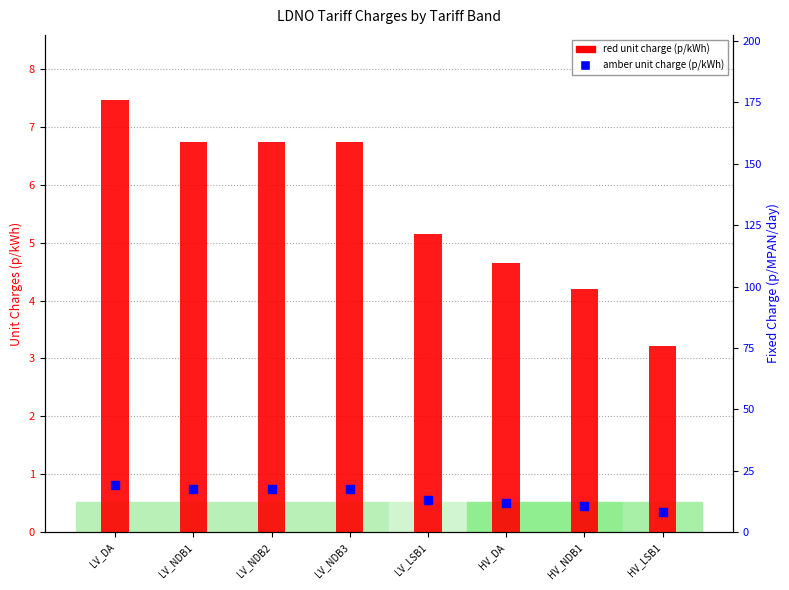

Which series reaches the minimum Y coordinate?

amber unit charge (p/kWh)